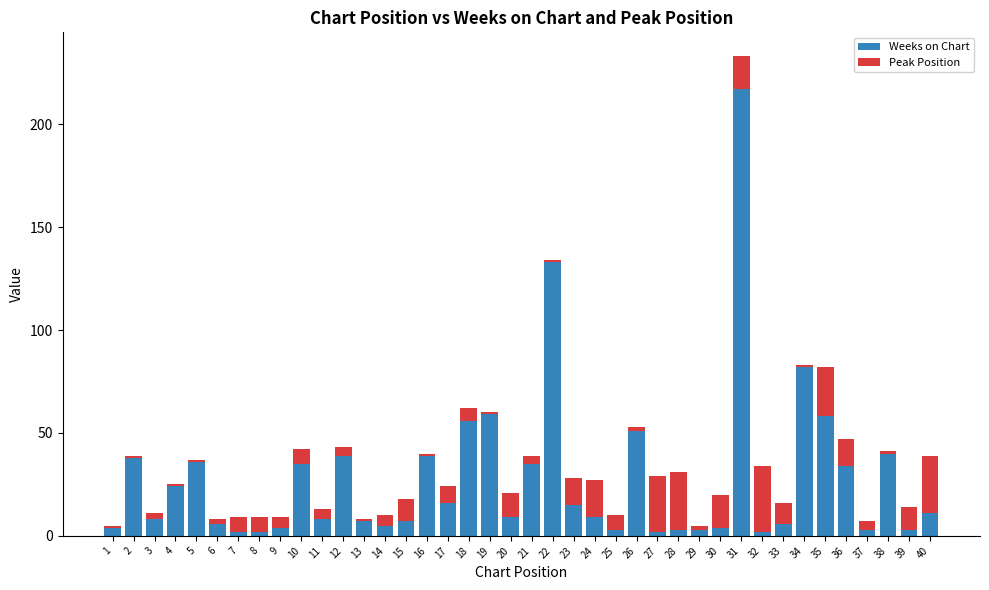

Does the chart contain any negative values?

No